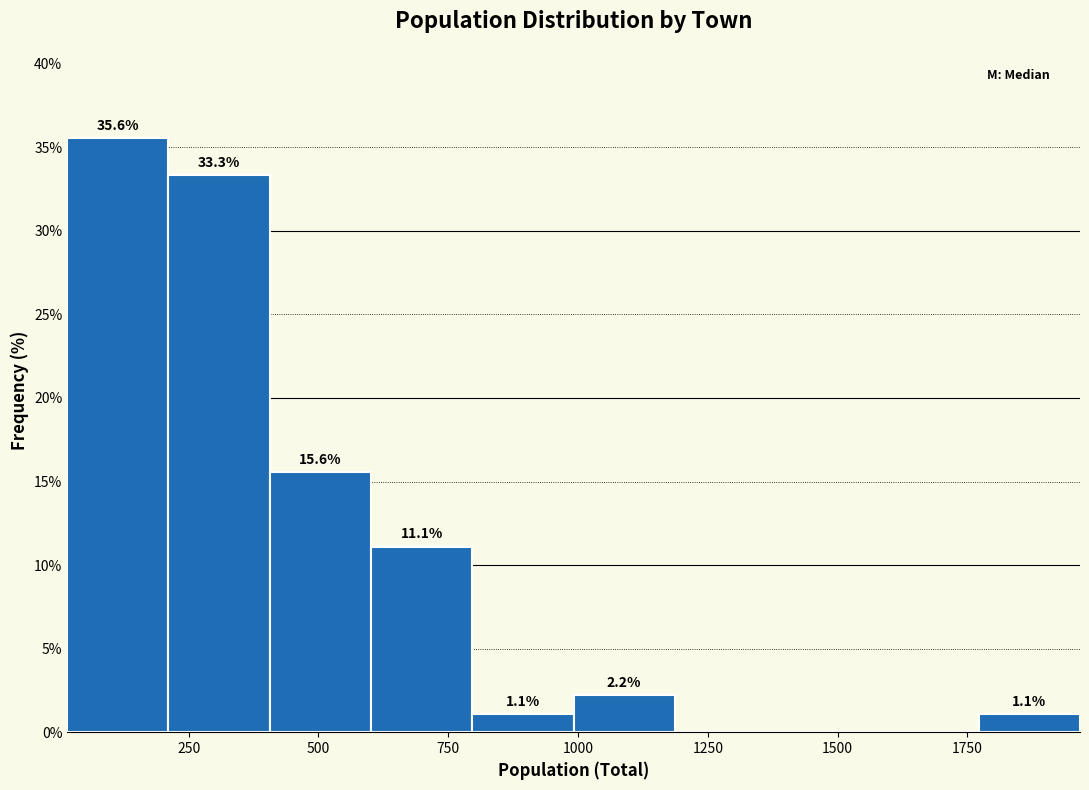

Read against the x-axis, roughly where is the centre of the tallest bar?

100